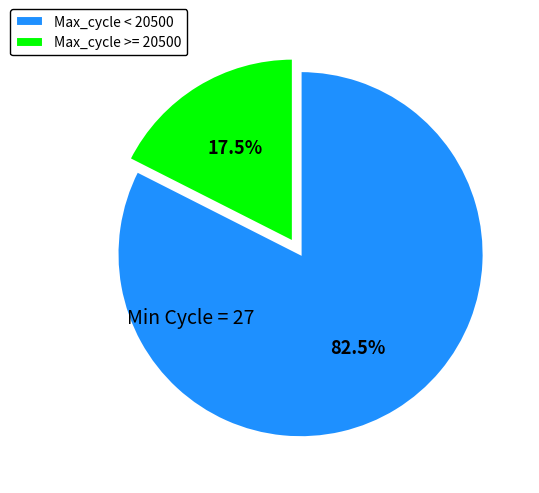

Is there a majority slice in this chart?

Yes